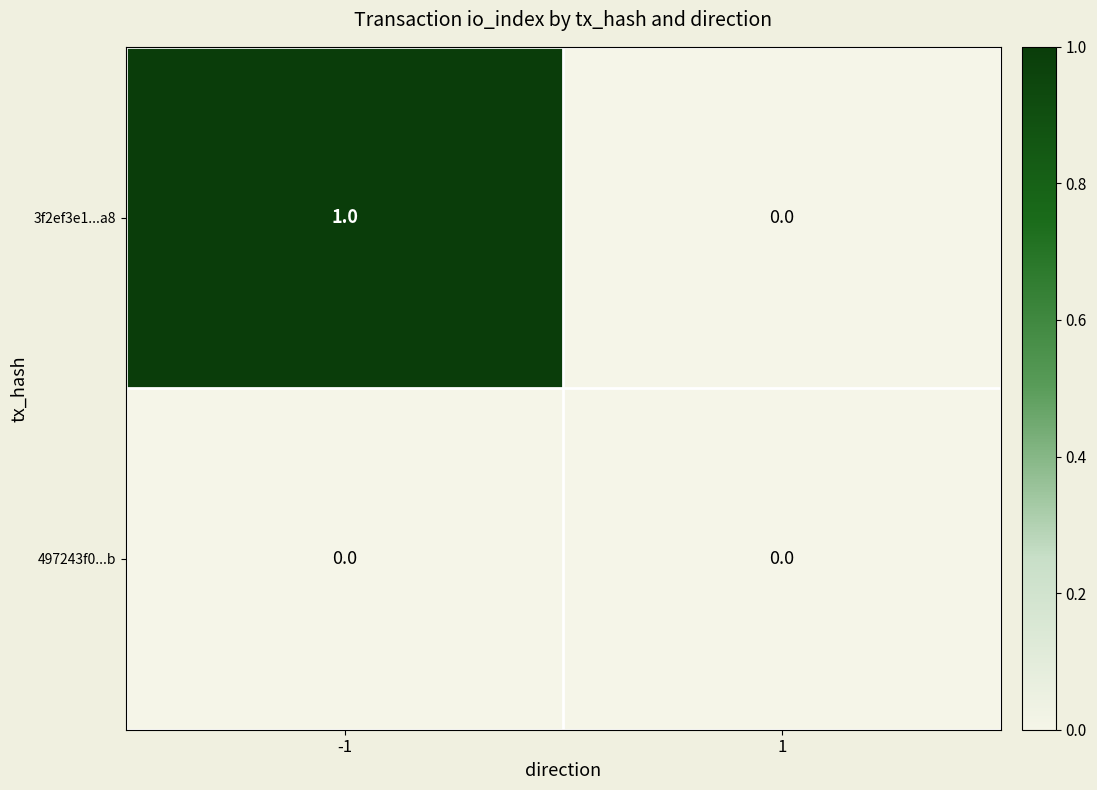

Which series has the widest spread of values?

3f2ef3e1...a8